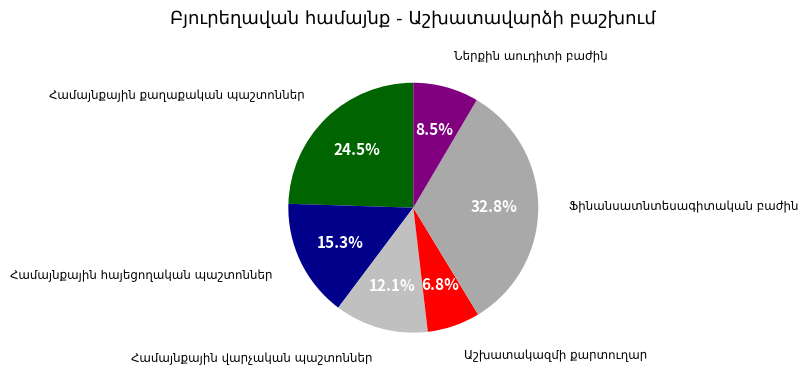

Between Աշխատակազմի քարտուղար and Համայնքային քաղաքական պաշտոններ, which is larger?

Համայնքային քաղաքական պաշտոններ